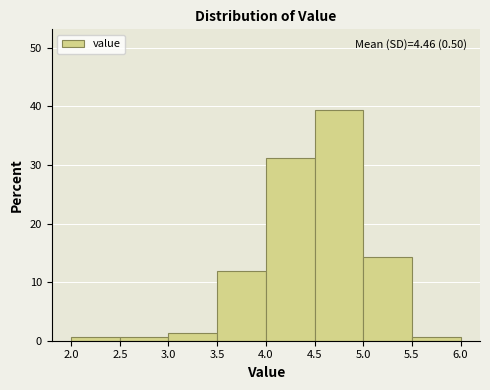

Over which range of the x-axis is the bar tallest?

4.5 to 5.0